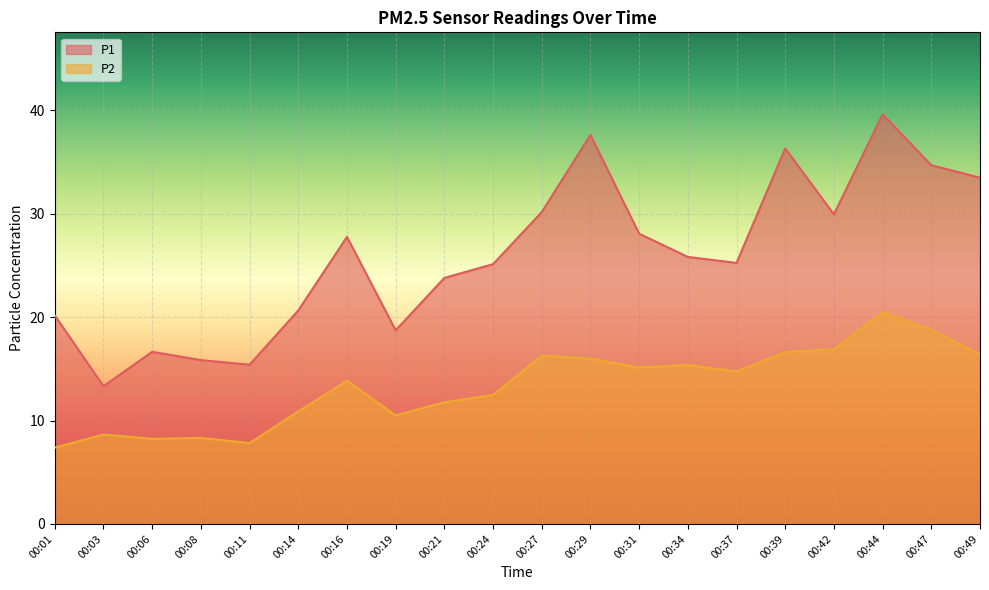

What is the difference between the maximum and minimum values in the P1 series?

26.3